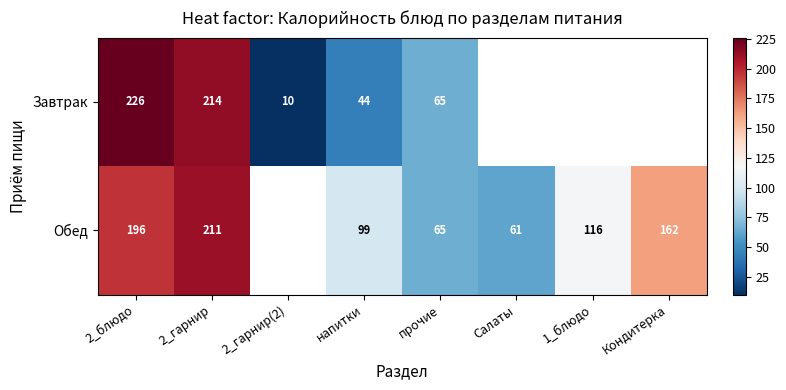

True or false: Обед has a value of 251 at Кондитерка.

False